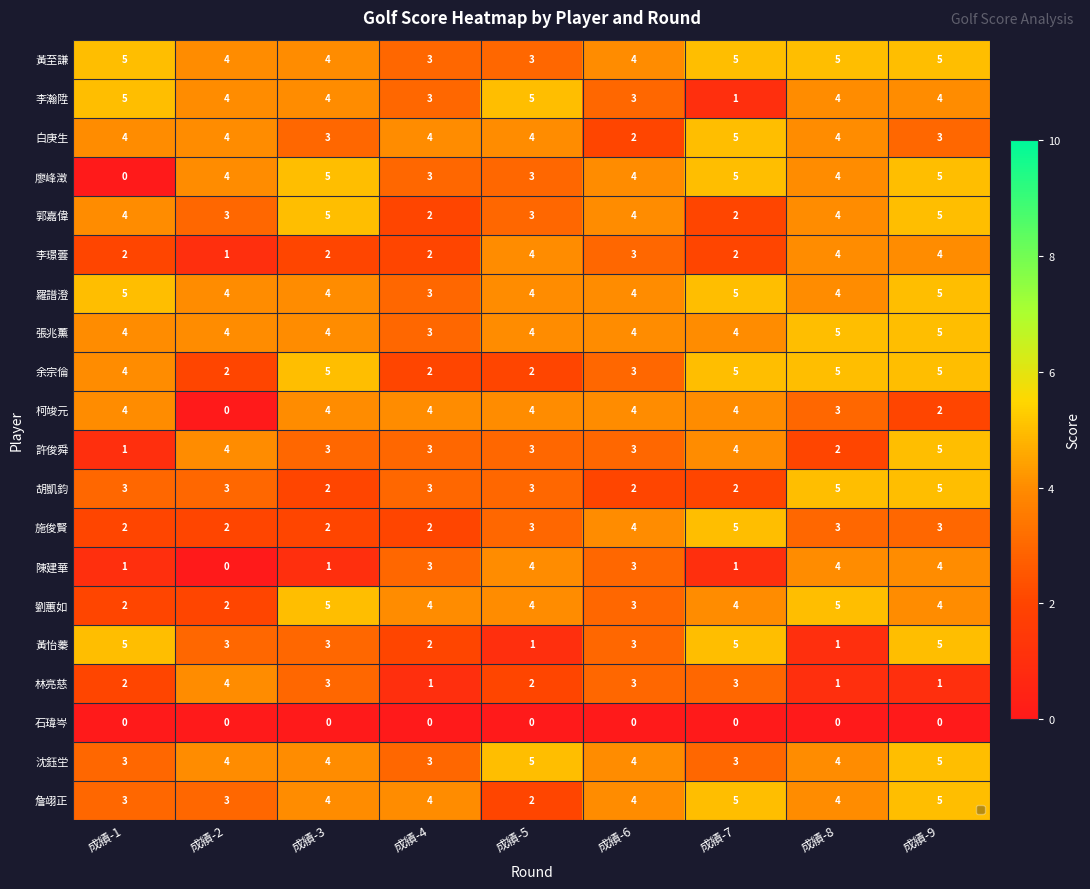

At which category is the sum across all series the highest?

成績-9